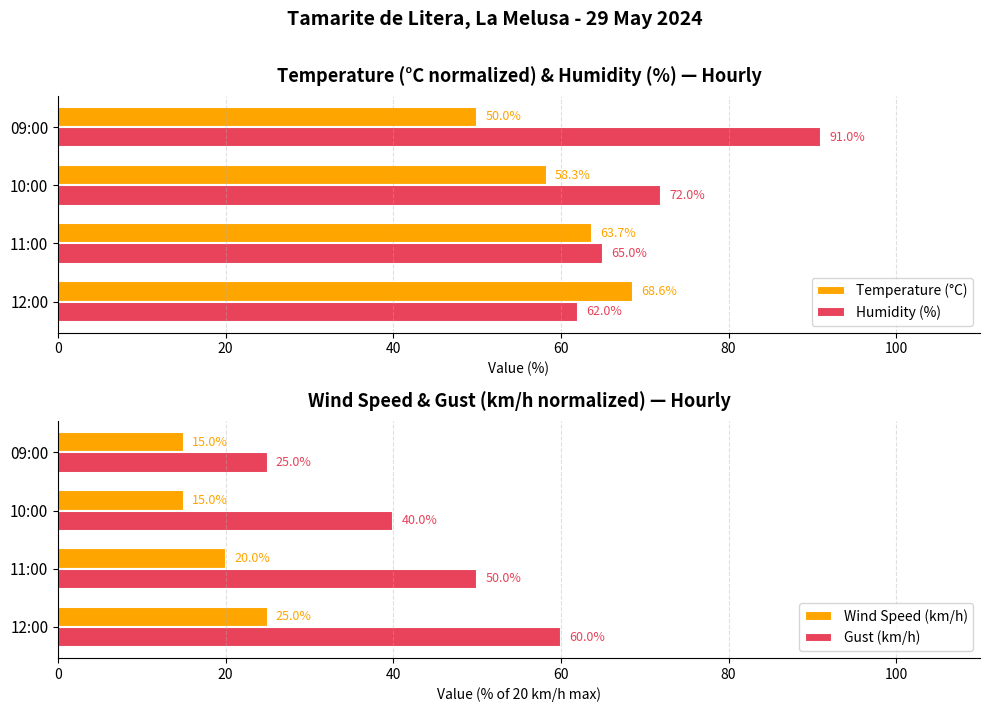

Rank the categories by Humidity (%) value from highest to lowest.

09:00, 10:00, 11:00, 12:00